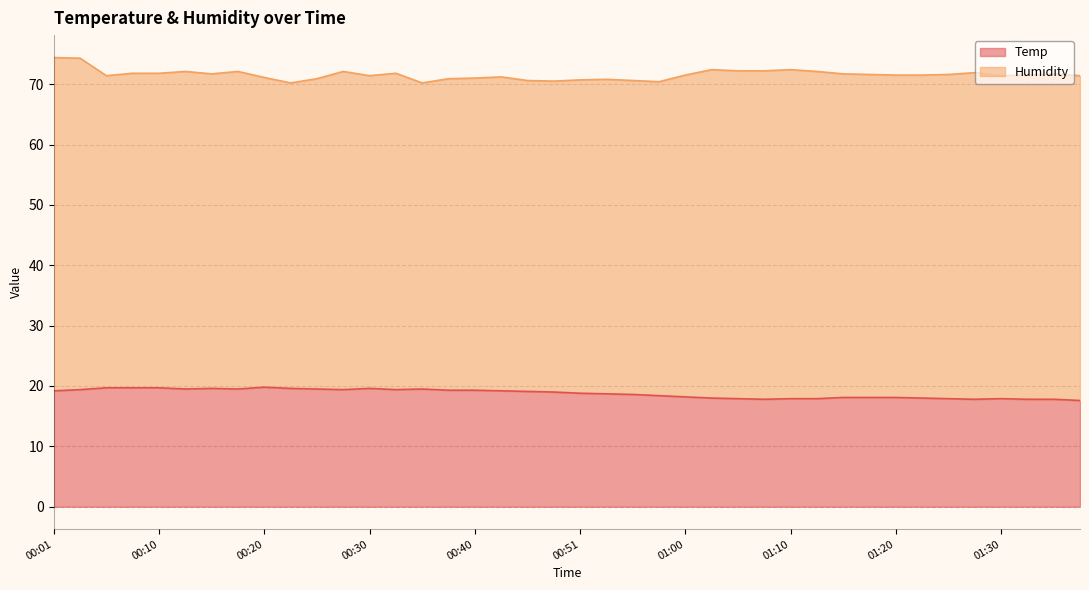

List the labels in order of value, largest first.

00:20, 00:06, 00:08, 00:10, 00:15, 00:23, 00:30, 00:13, 00:18, 00:25, 00:35, 00:03, 00:28, 00:33, 00:37, 00:40, 00:01, 00:42, 00:45, 00:48, 00:51, 00:53, 00:55, 00:58, 01:00, 01:15, 01:18, 01:20, 01:03, 01:23, 01:05, 01:10, 01:13, 01:25, 01:30, 01:08, 01:28, 01:32, 01:35, 01:37